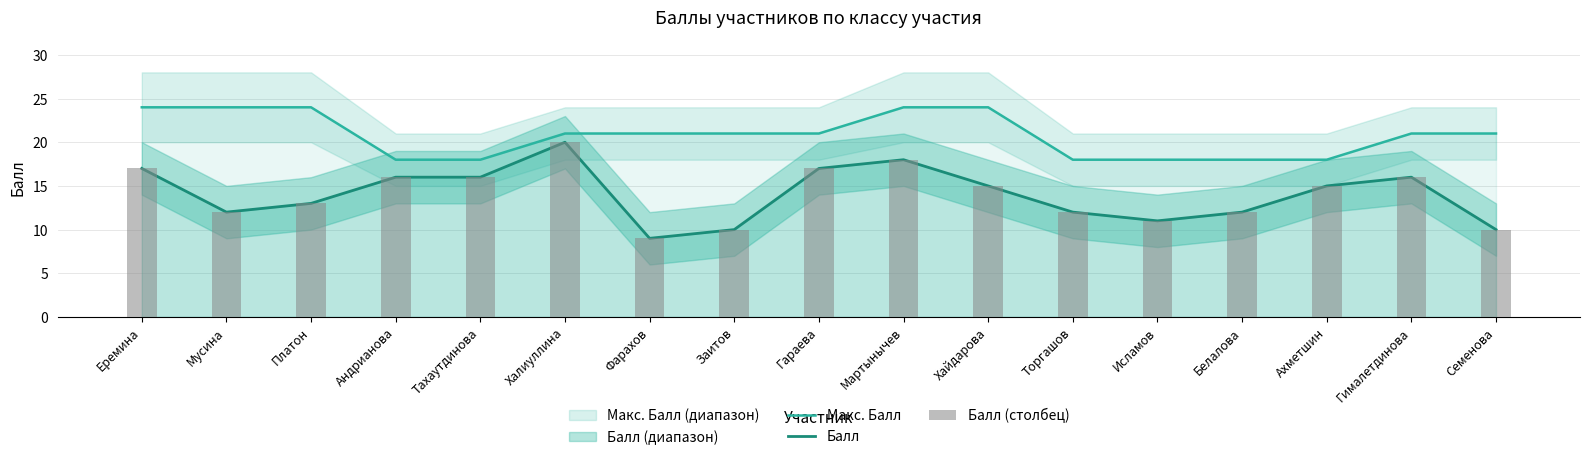

At which label does Макс. Балл reach its peak?

Еремина